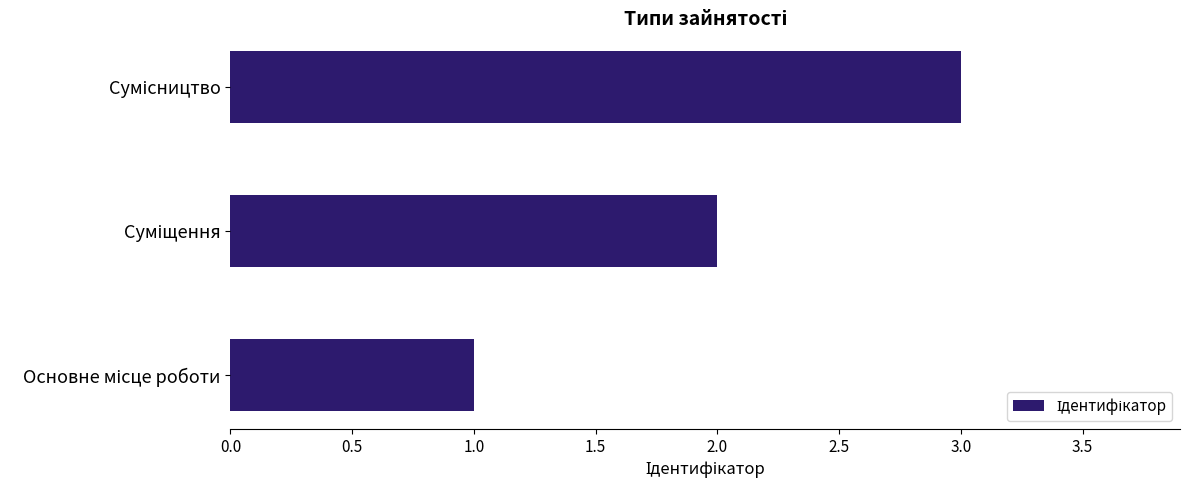

What is the difference between the maximum and minimum values?

2